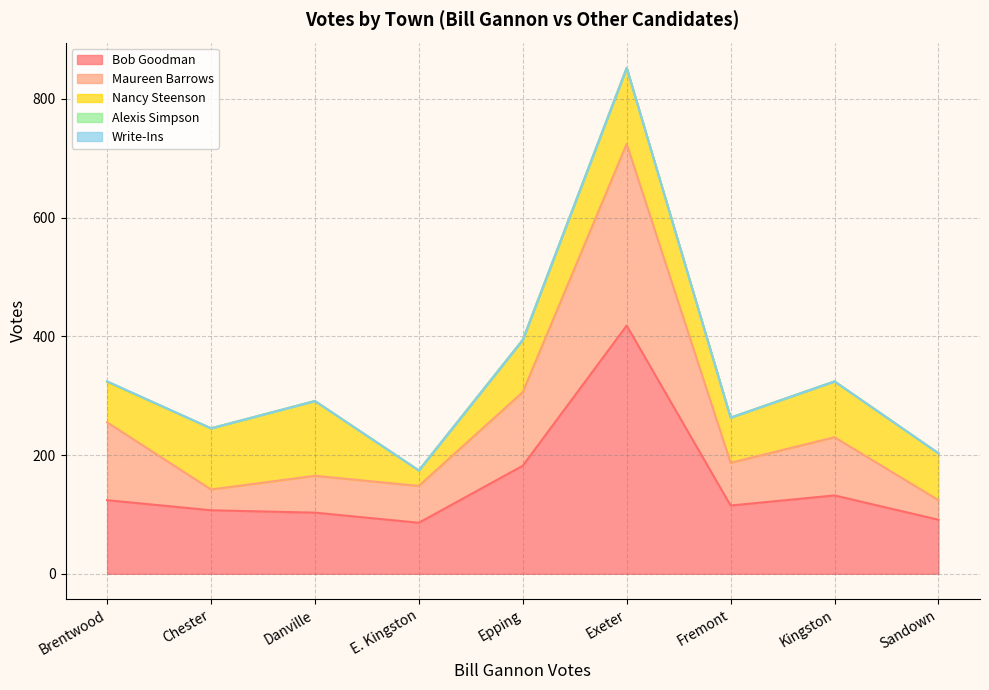

Reading left to right, list all the values displayed in this chart.

Bob Goodman: 124	107	103	86	182	418	115	132	91
Maureen Barrows: 131	35	62	62	124	306	72	98	33
Nancy Steenson: 68	103	126	26	88	128	76	94	79
Alexis Simpson: 1	0	0	0	0	0	0	0	0
Write-Ins: 0	0	0	0	0	0	0	0	0